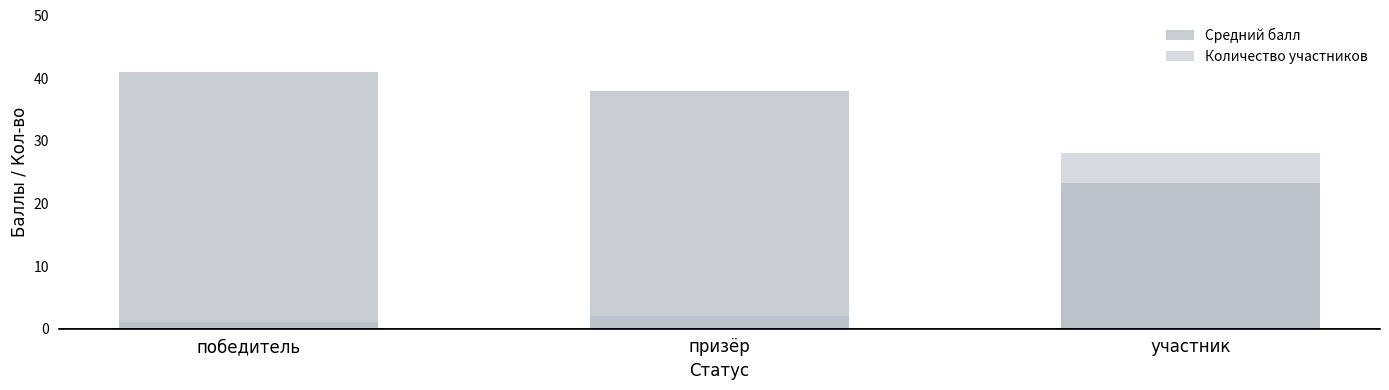

What is the label of the 2nd bar from the right?

призёр